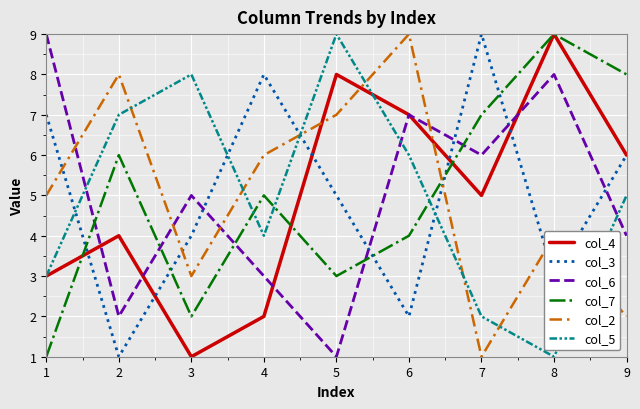

What is the sum of all col_4 values?

45